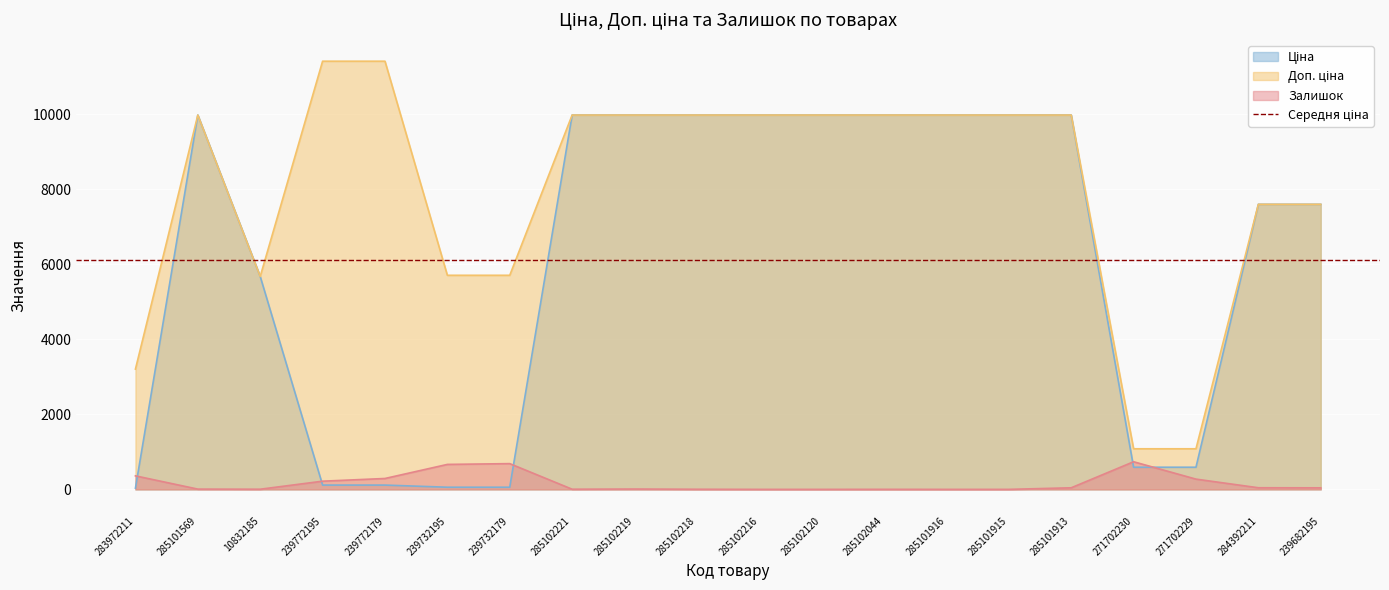

Rank the series by their maximum value, from lowest to highest.

Залишок, Ціна, Доп. ціна